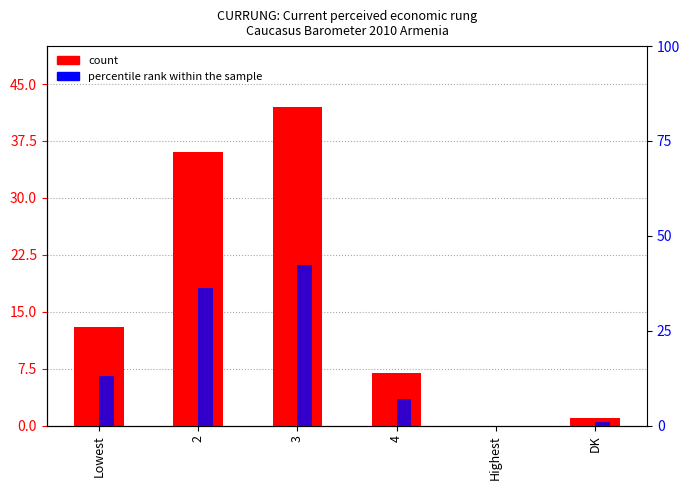

How many data points are above 13?

2